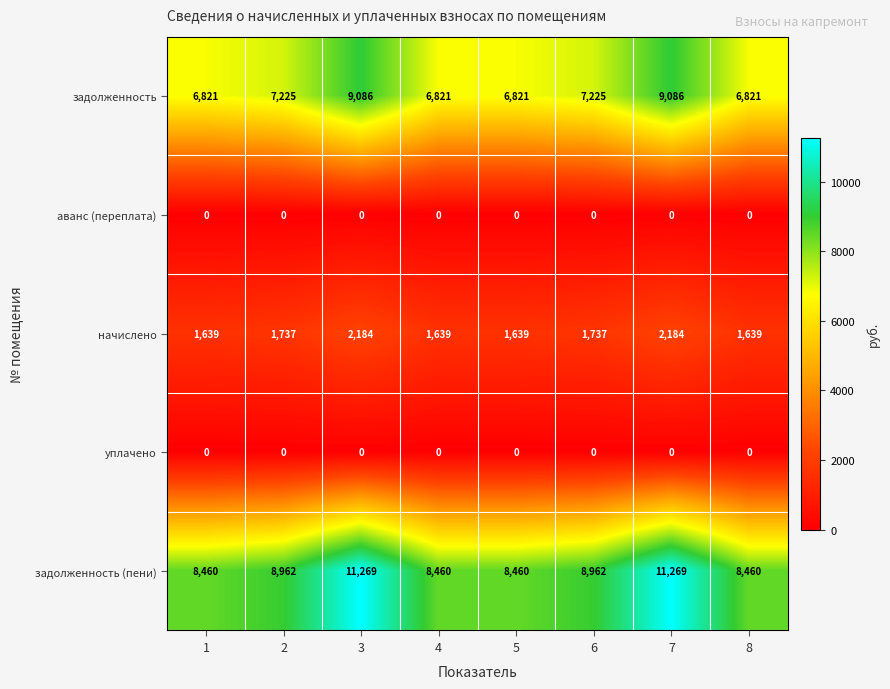

What is the difference between the highest and lowest values at 8?

8460